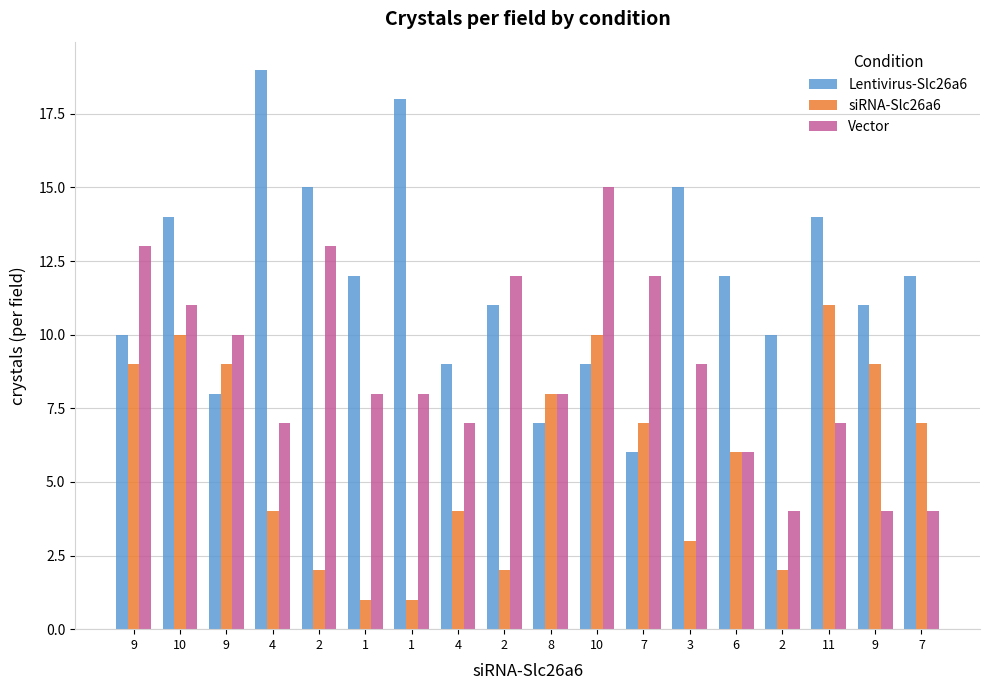

What is the total value across all series at 2?

30